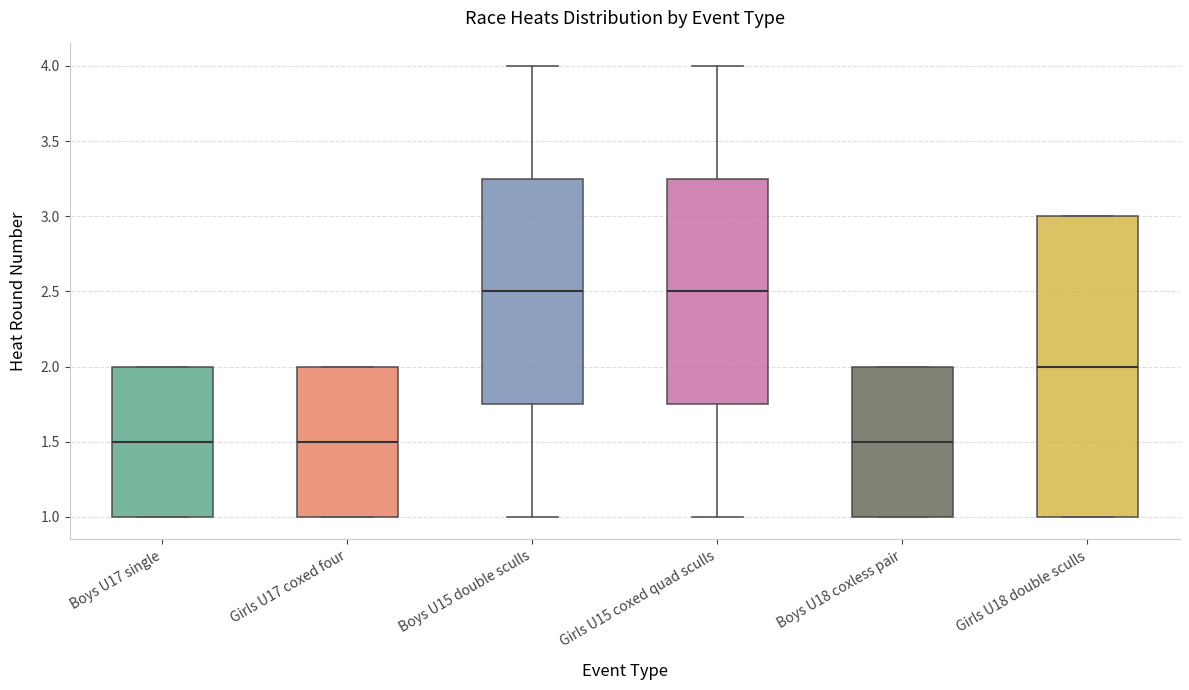

Reading left to right, transcribe this box plot: for each box, give where its median line is, the range the box spans, and where its two whiskers end, as read against the y-axis. The values are not printed on the chart, so give them approximately, as read against the axis.

Boys U17 single: median 1.50, box 1.00 to 2.00, whiskers 1.00 to 2.00
Girls U17 coxed four: median 1.50, box 1.00 to 2.00, whiskers 1.00 to 2.00
Boys U15 double sculls: median 2.50, box 1.75 to 3.25, whiskers 1.00 to 4.00
Girls U15 coxed quad sculls: median 2.50, box 1.75 to 3.25, whiskers 1.00 to 4.00
Boys U18 coxless pair: median 1.50, box 1.00 to 2.00, whiskers 1.00 to 2.00
Girls U18 double sculls: median 2.00, box 1.00 to 3.00, whiskers 1.00 to 3.00